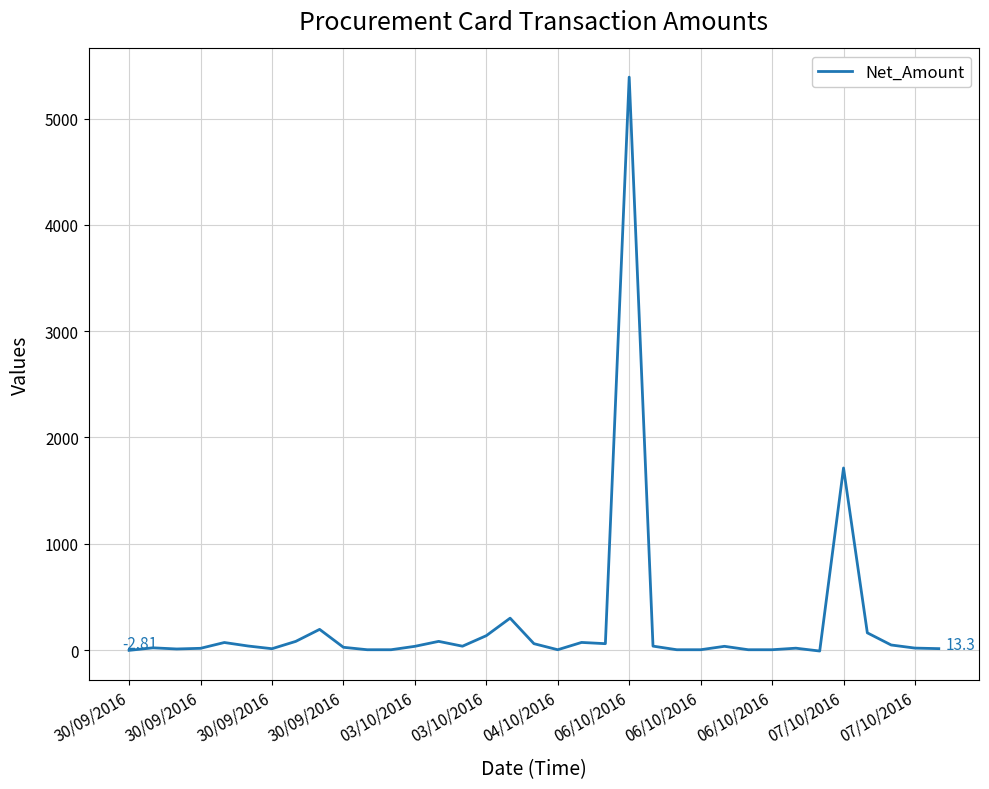

How many lines are shown in the chart?

1